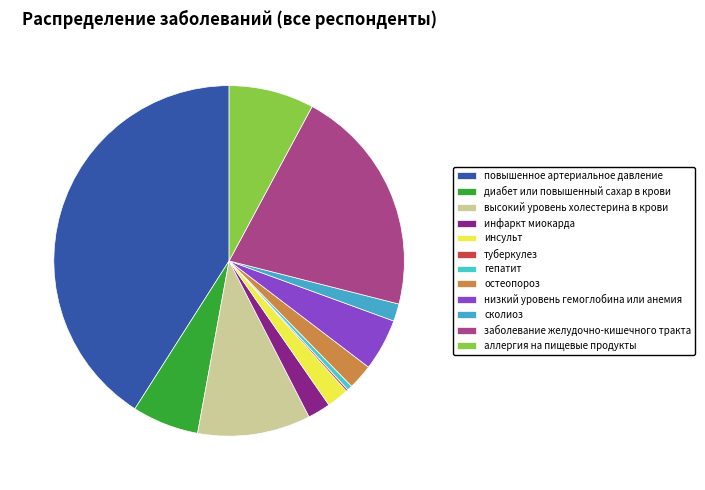

Which category has the biggest portion of the pie?

повышенное артериальное давление